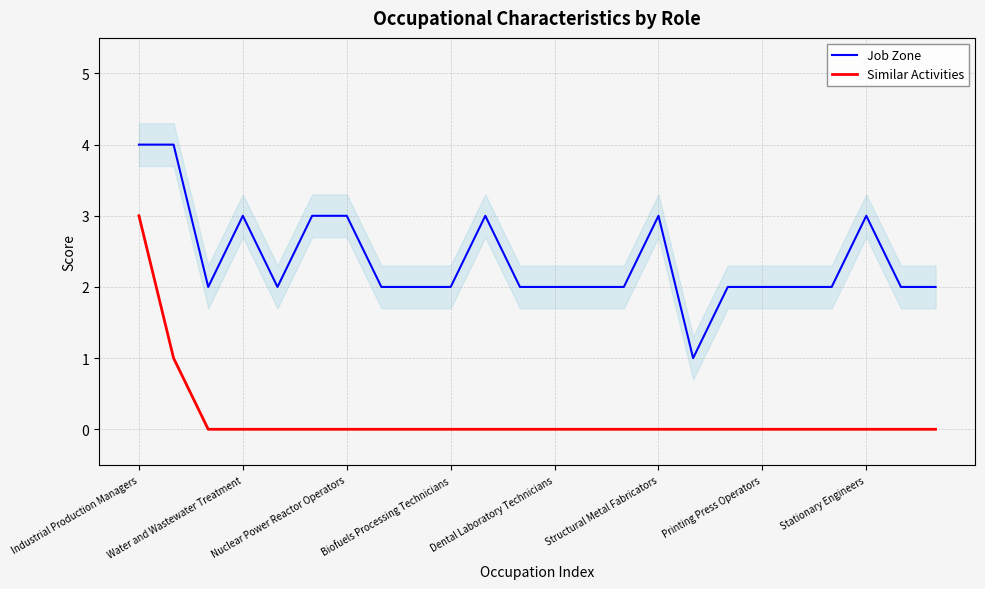

Is it true that Job Zone equals 2 at 13?

True